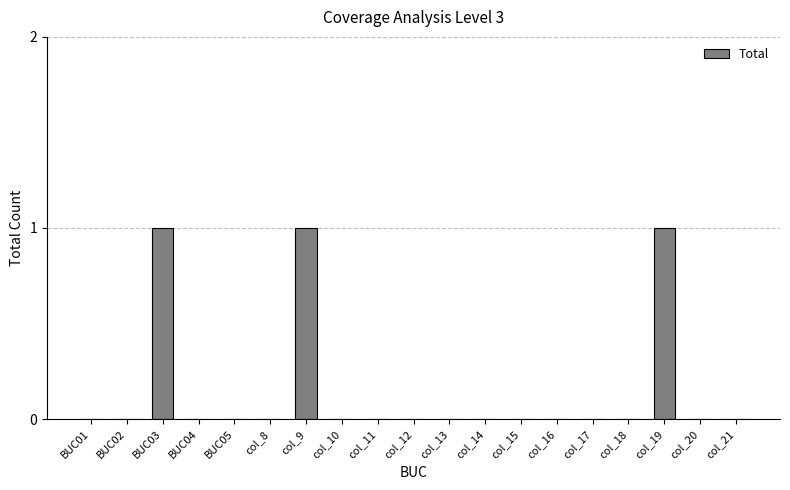

The value at BUC04 is 0. True or false?

True